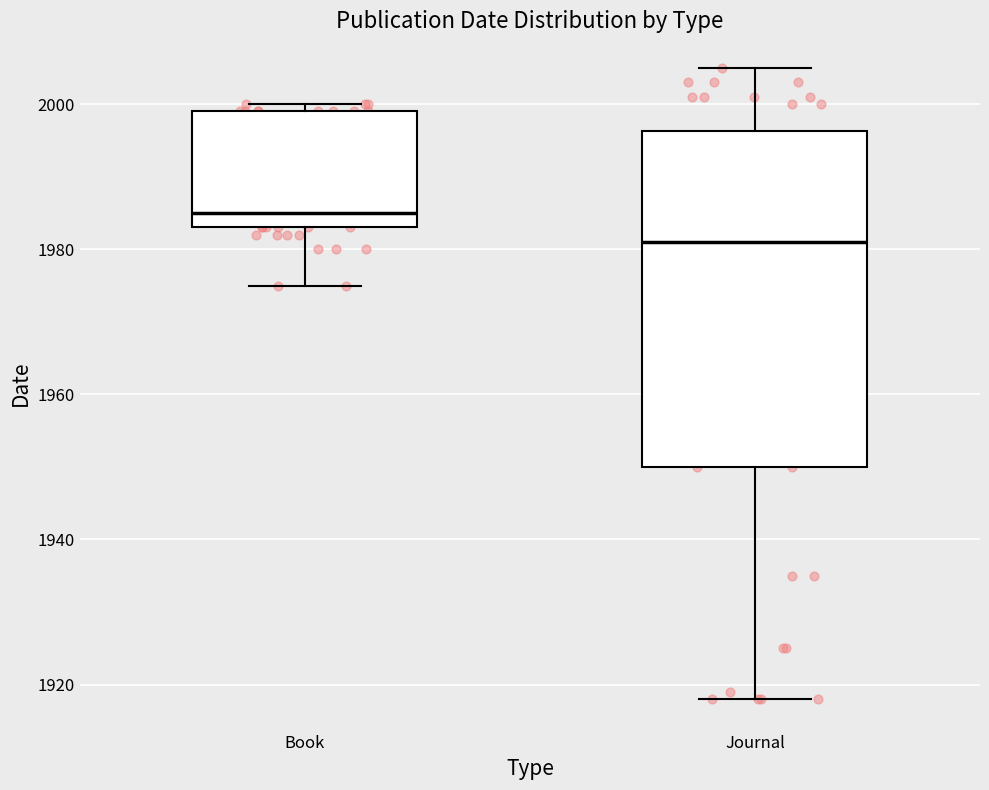

Reading left to right, read every box against the y-axis: the position of its median line, the range the box covers, and the ends of its whiskers. The values are not printed on the chart, so give them approximately, as read against the axis.

Book: median 1986, box 1984 to 2000, whiskers 1976 to 2000 (just above the box's upper edge)
Journal: median 1982, box 1950 to 1996, whiskers 1918 to 2006